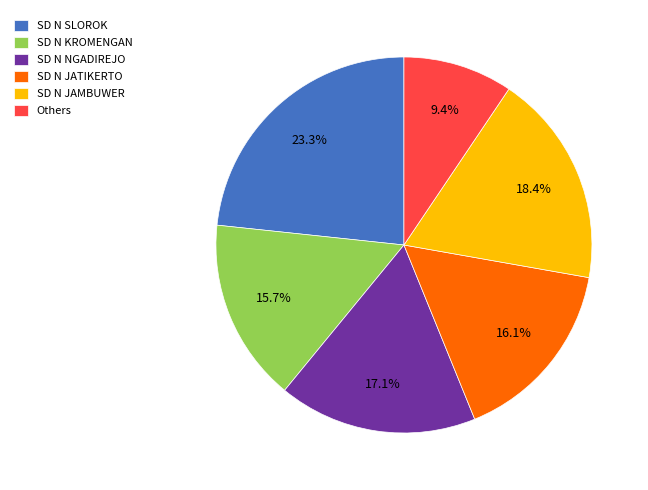

Approximately how many times larger is the value at SD N JAMBUWER compared to SD N NGADIREJO?

1.1